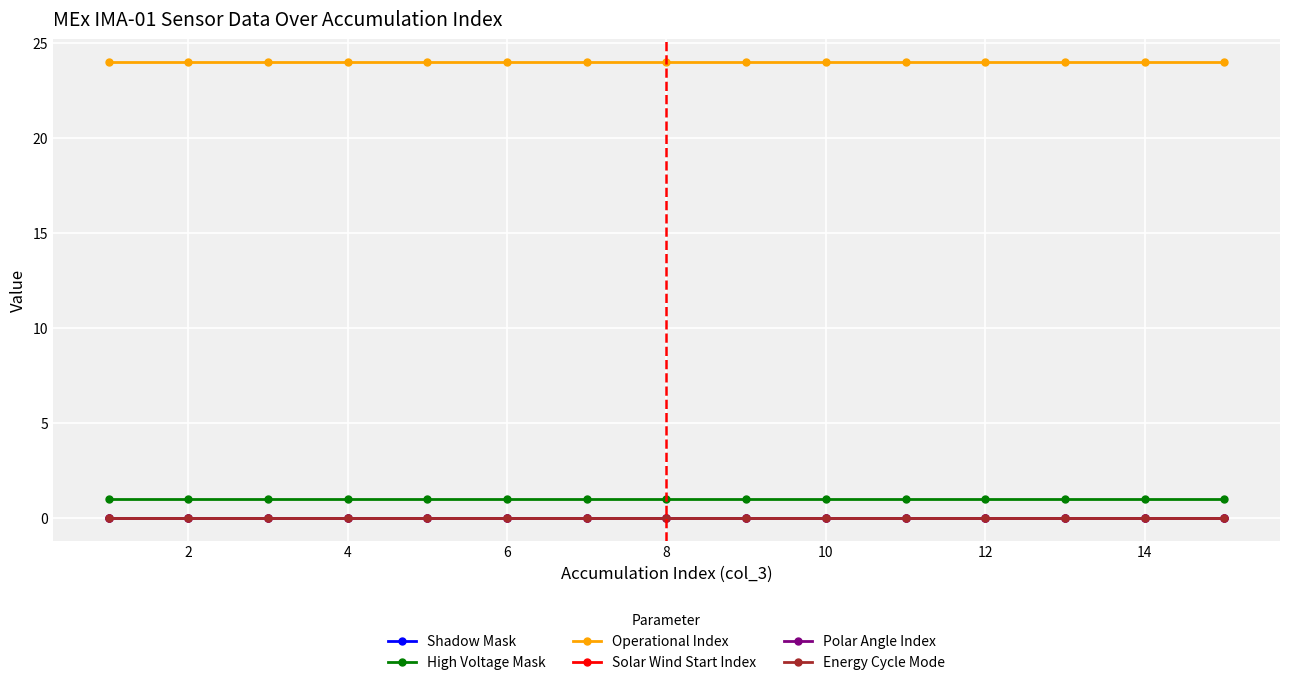

True or false: Energy Cycle Mode and Solar Wind Start Index intersect in this chart.

False